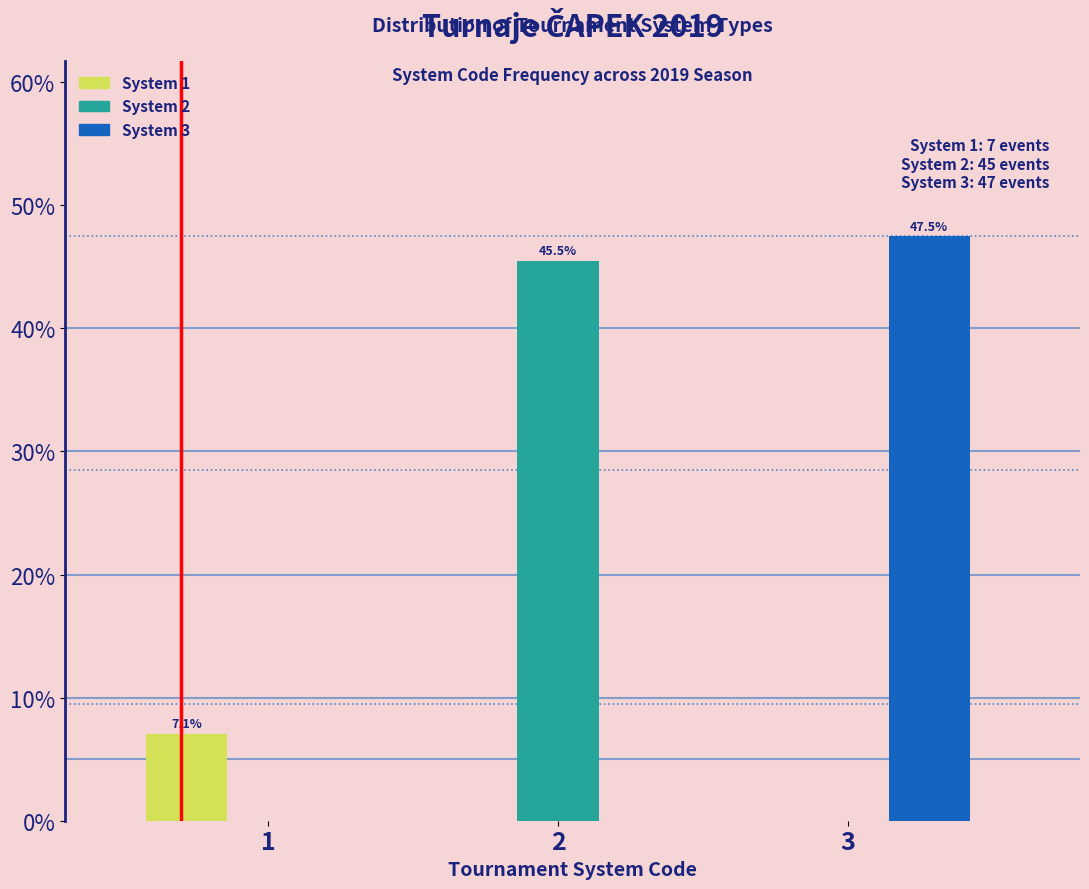

Reading right to left, list all the values displayed in this chart.

System 1: 3=0.0	2=0.0	1=7.1
System 2: 3=0.0	2=45.5	1=0.0
System 3: 3=47.5	2=0.0	1=0.0